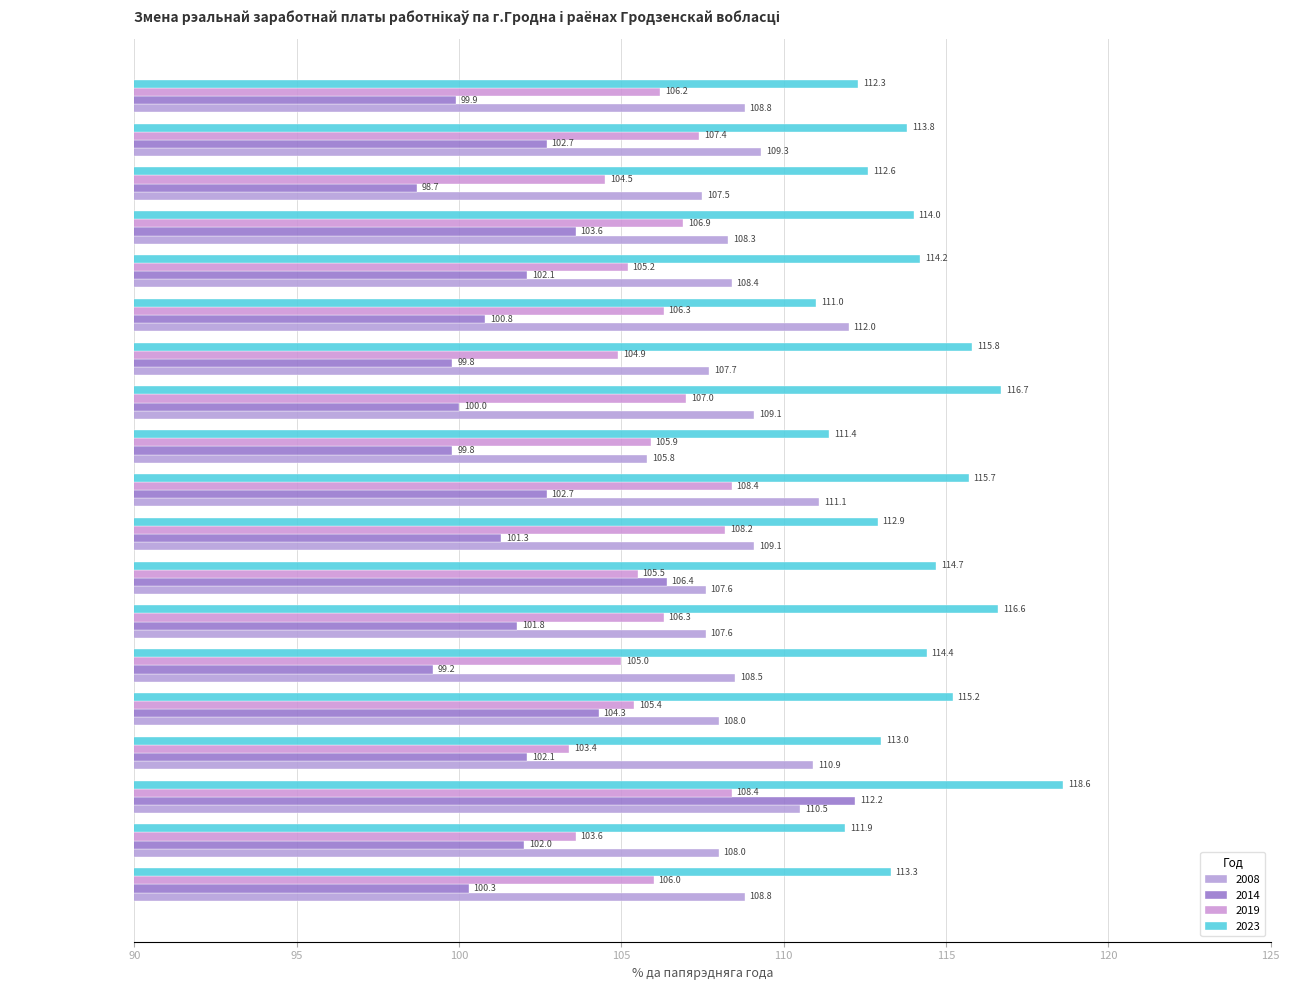

List the labels in order of 2023 value, smallest first.

Мастоўскi, Iўеўскi, г.Гродна, Шчучынскi, Слонiмскi, Дзятлаўскi, Ашмянскi, Гродзенская вобласць, Смаргонскi, Свiслацкi, Навагрудскi, Ваўкавыскi, Гродзенскi, Бераставiцкi, Зэльвенскi, Лiдскi, Воранаўскi, Карэлiцкi, Астравецкi